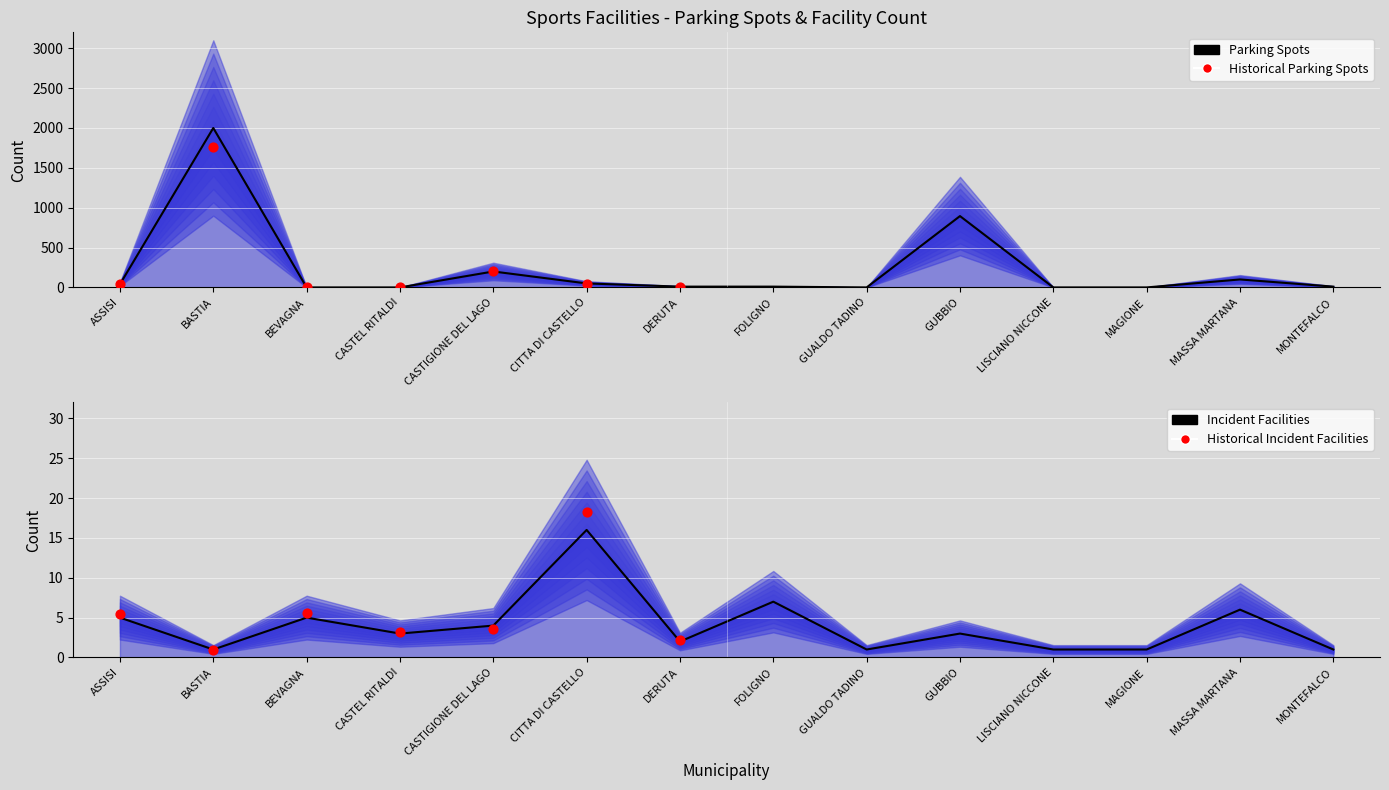

Which series has the largest Y range (max minus min)?

NUM_POSTI_AUTO